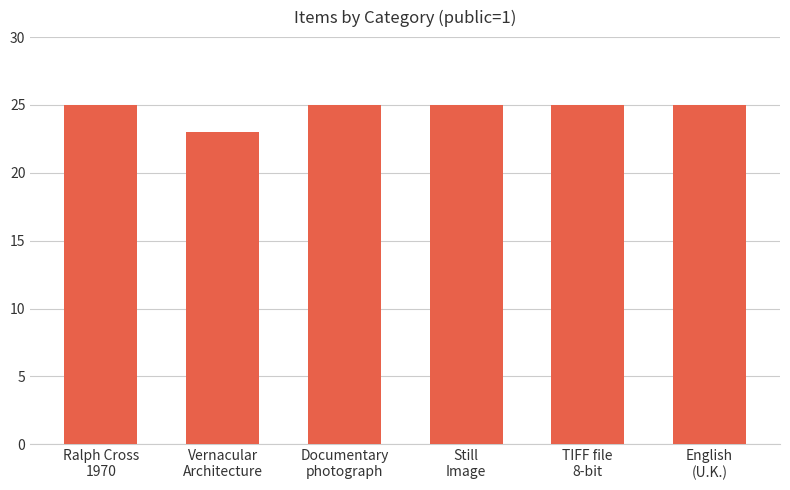

What is the value of the 2nd bar from the left?

23